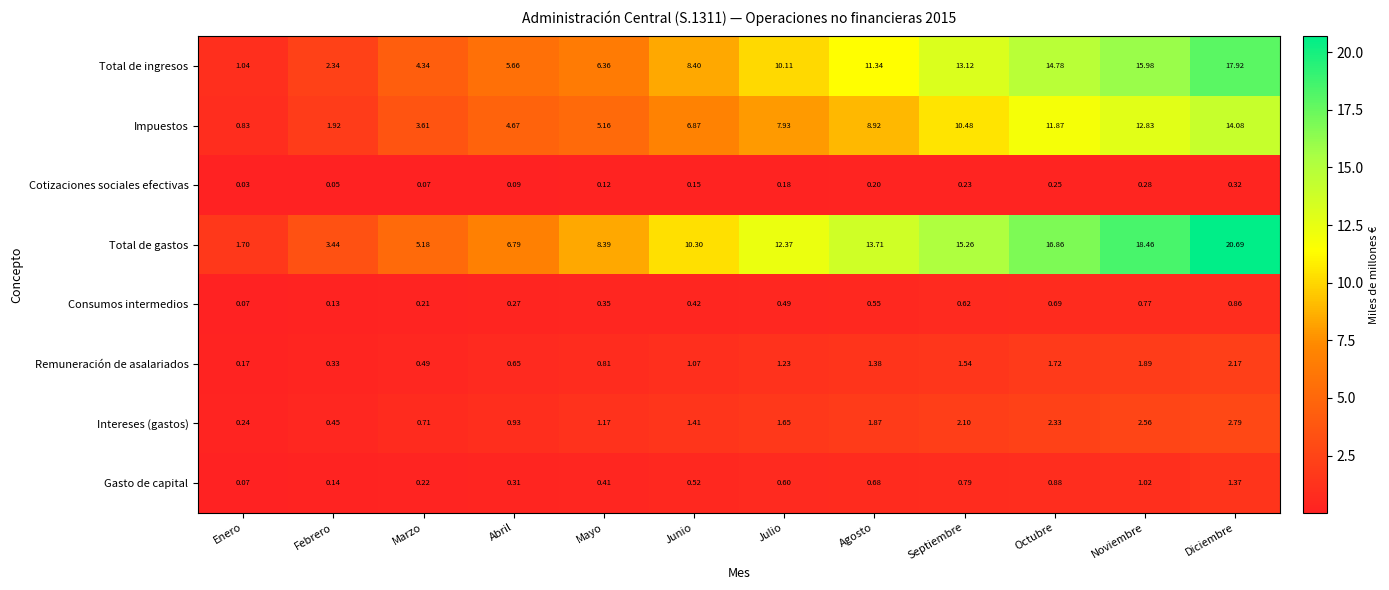

What is the total value across all series at Enero?

4.2